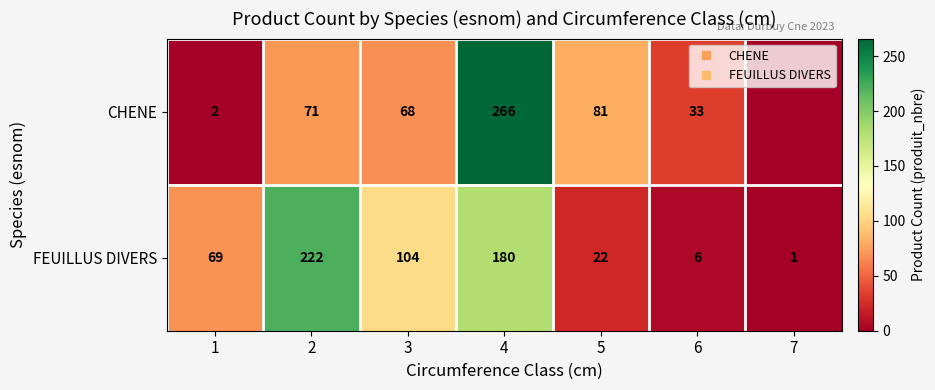

Rank the series by their average value, from highest to lowest.

FEUILLUS DIVERS, CHENE